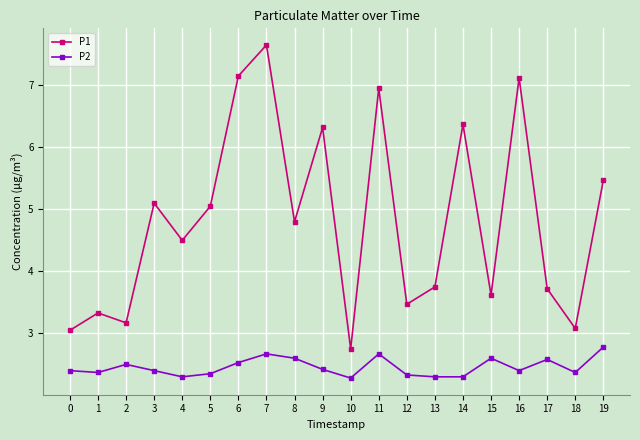

What is the value of the P2 point at the 15th from the left?

2.3